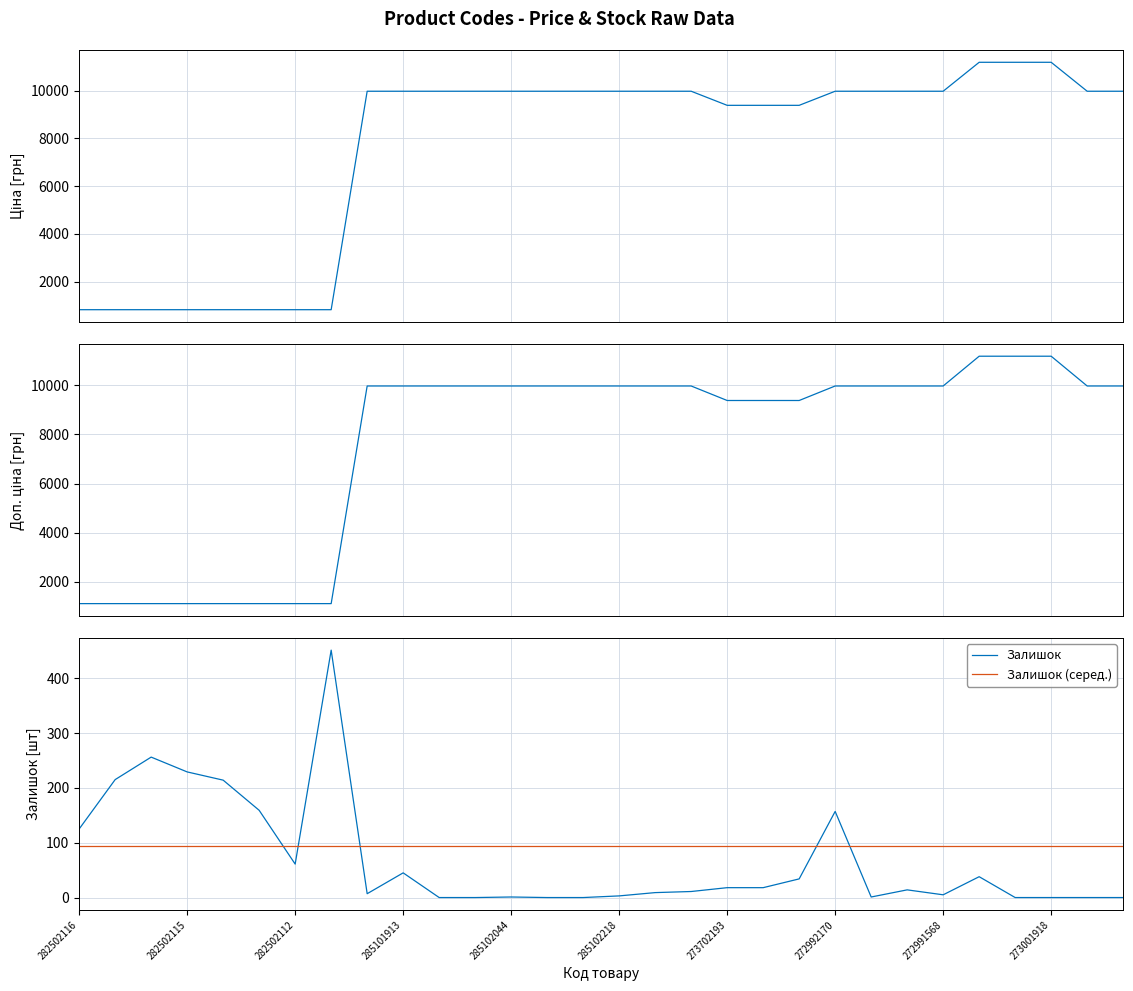

Does the chart have visible grid lines?

Yes